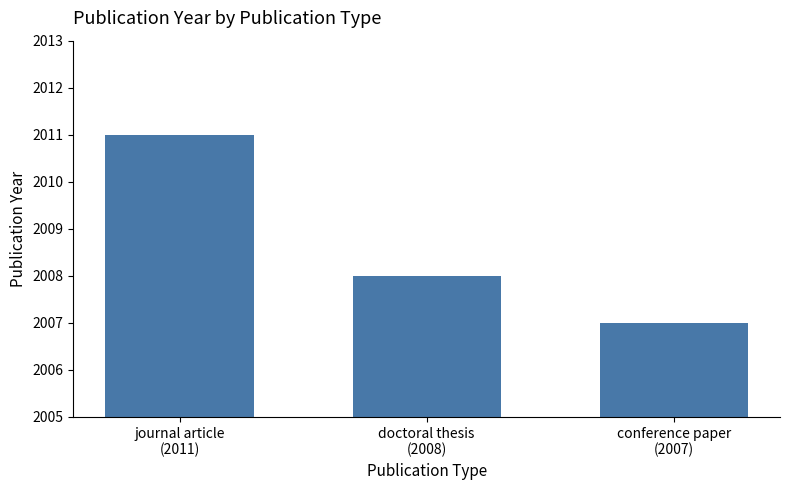

What is the sum of the values at doctoral thesis
(2008) and journal article
(2011)?

4019